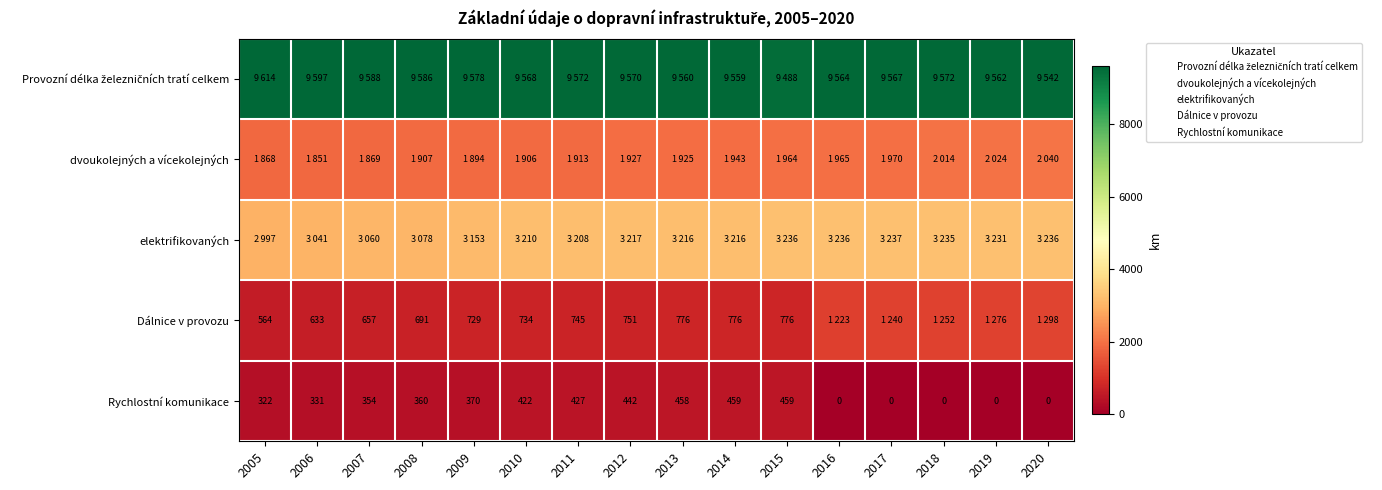

What is the difference between the highest and lowest values at 2012?

9128